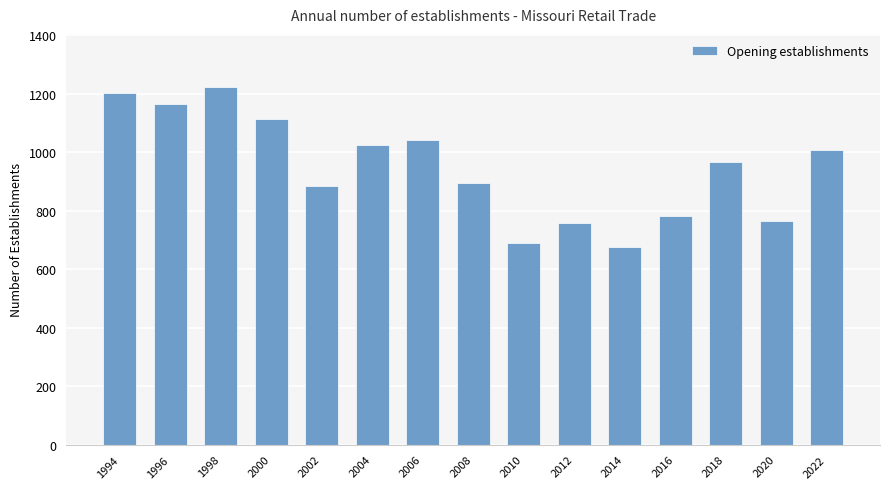

What is the value of the 14th bar from the left?

765